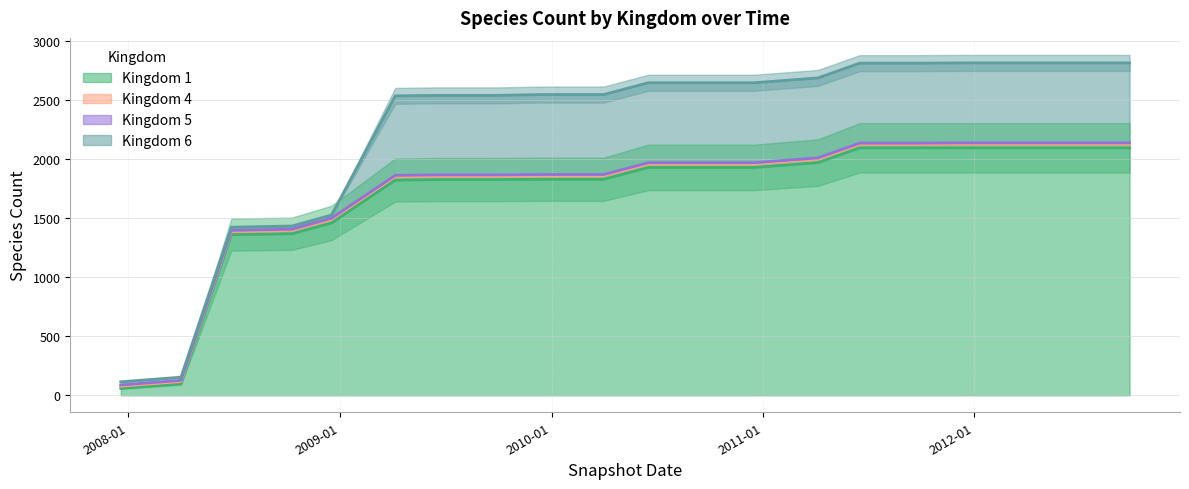

What is the highest value of the Kingdom 1 series?

2095